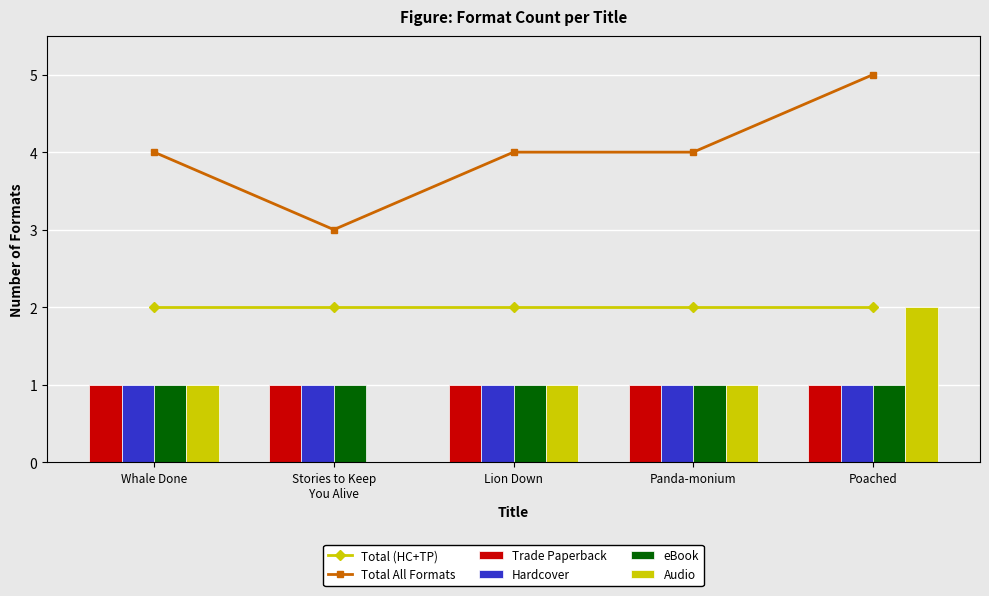

What is the label of the 1st bar from the left?

Whale Done